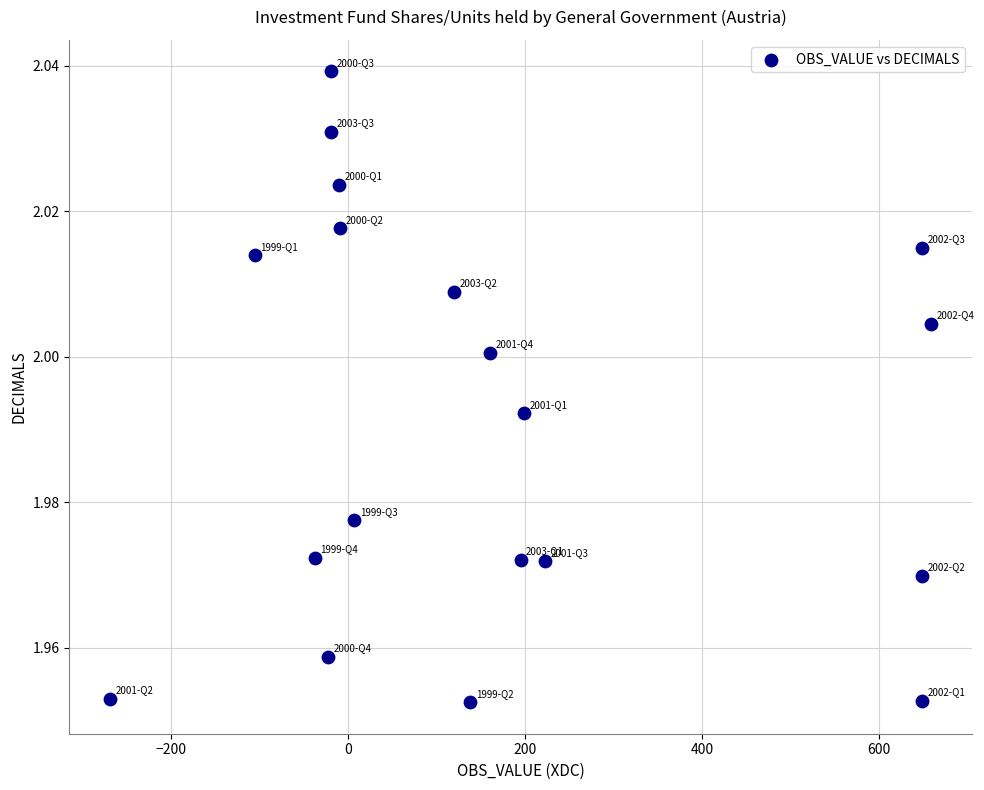

What is the range of X values (max minus min)?

928.0